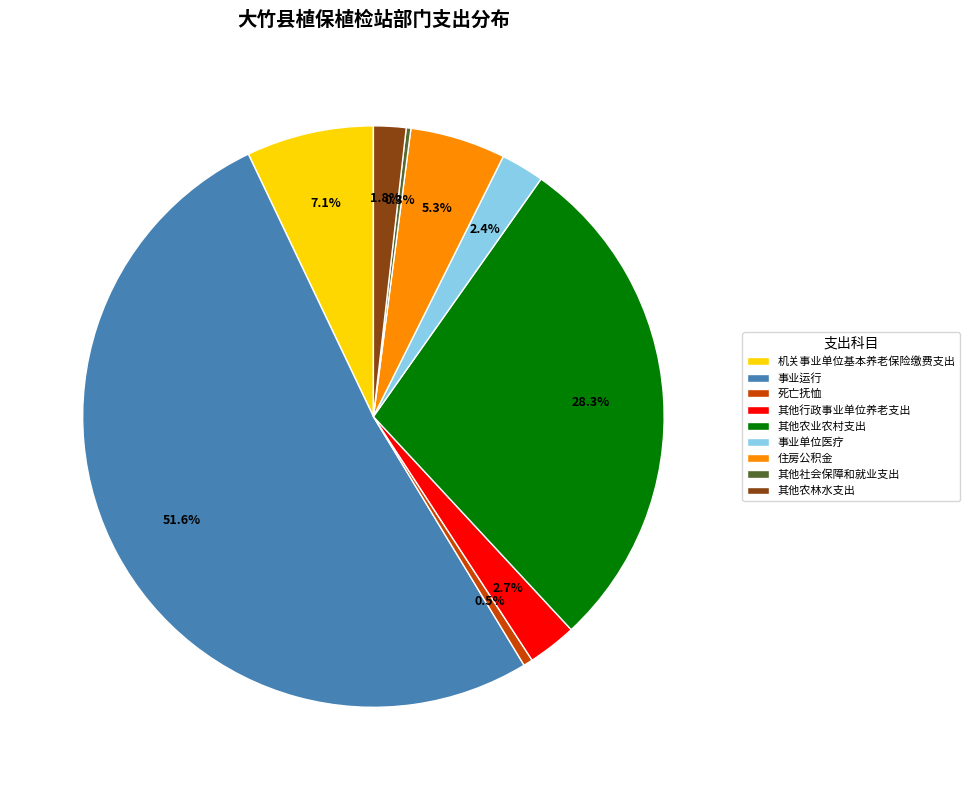

To the nearest percent, what is the average slice percentage?

11%